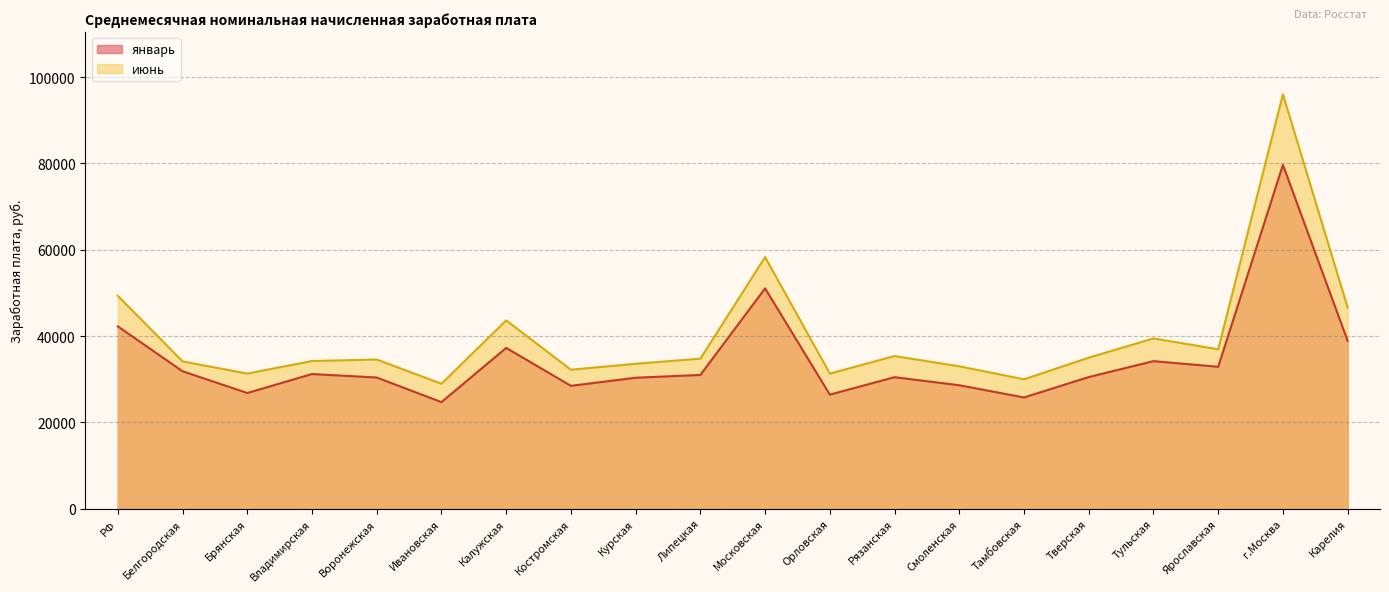

The value of июнь at Тверская is 35013. True or false?

True